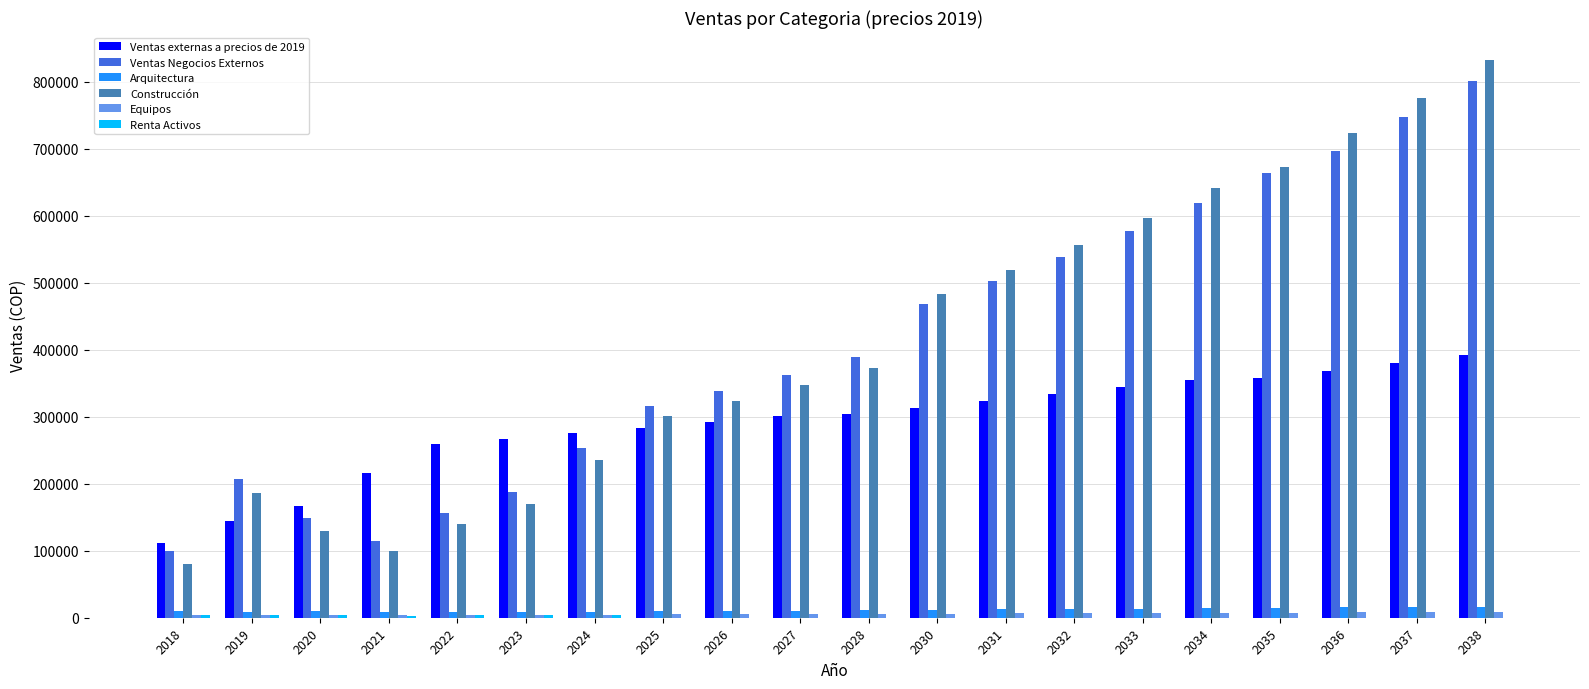

What is the greatest value displayed?

832643.0